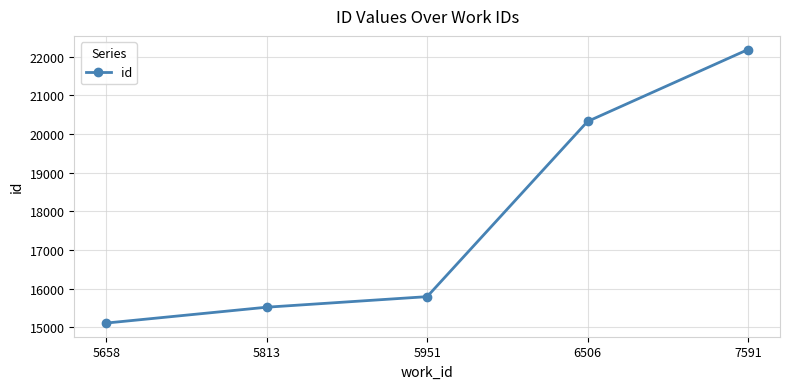

List the labels in order of value, smallest first.

5658, 5813, 5951, 6506, 7591